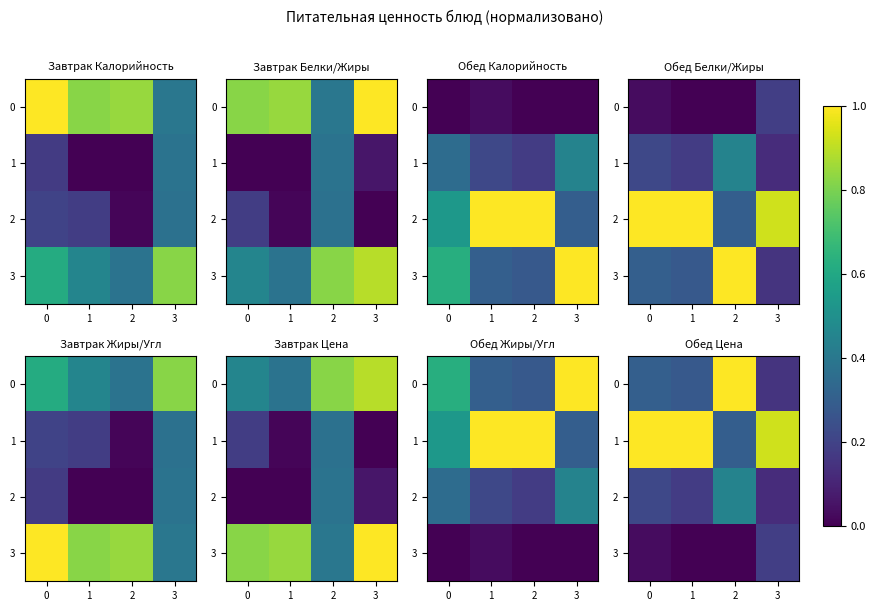

Is the value of 0 at 2 greater than the value of 1 at 3?

Yes